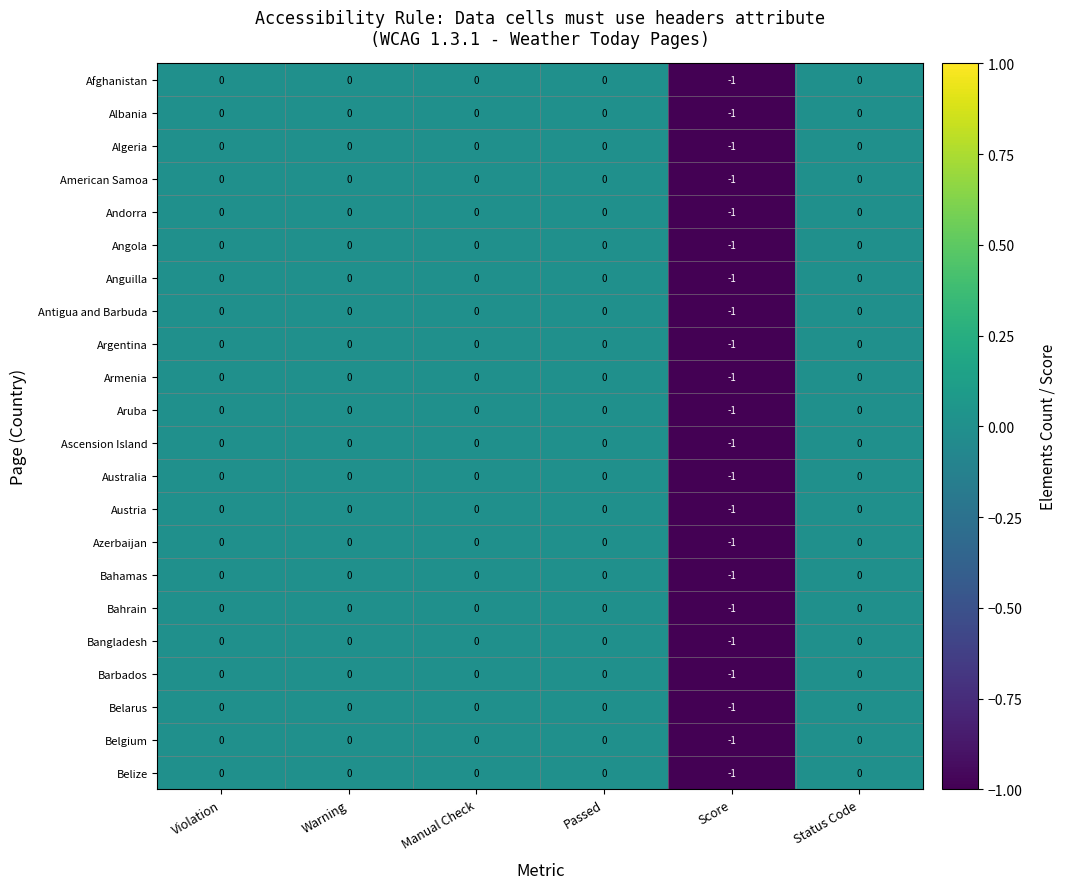

Which category has the lowest value across all series?

Score